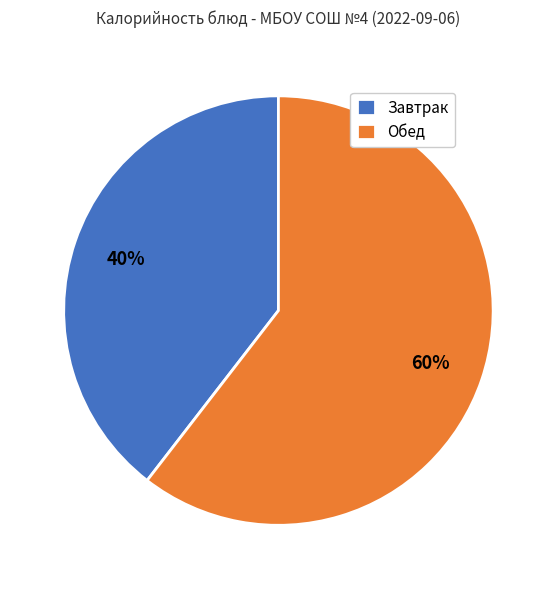

True or false: Обед accounts for 49% of the total.

False